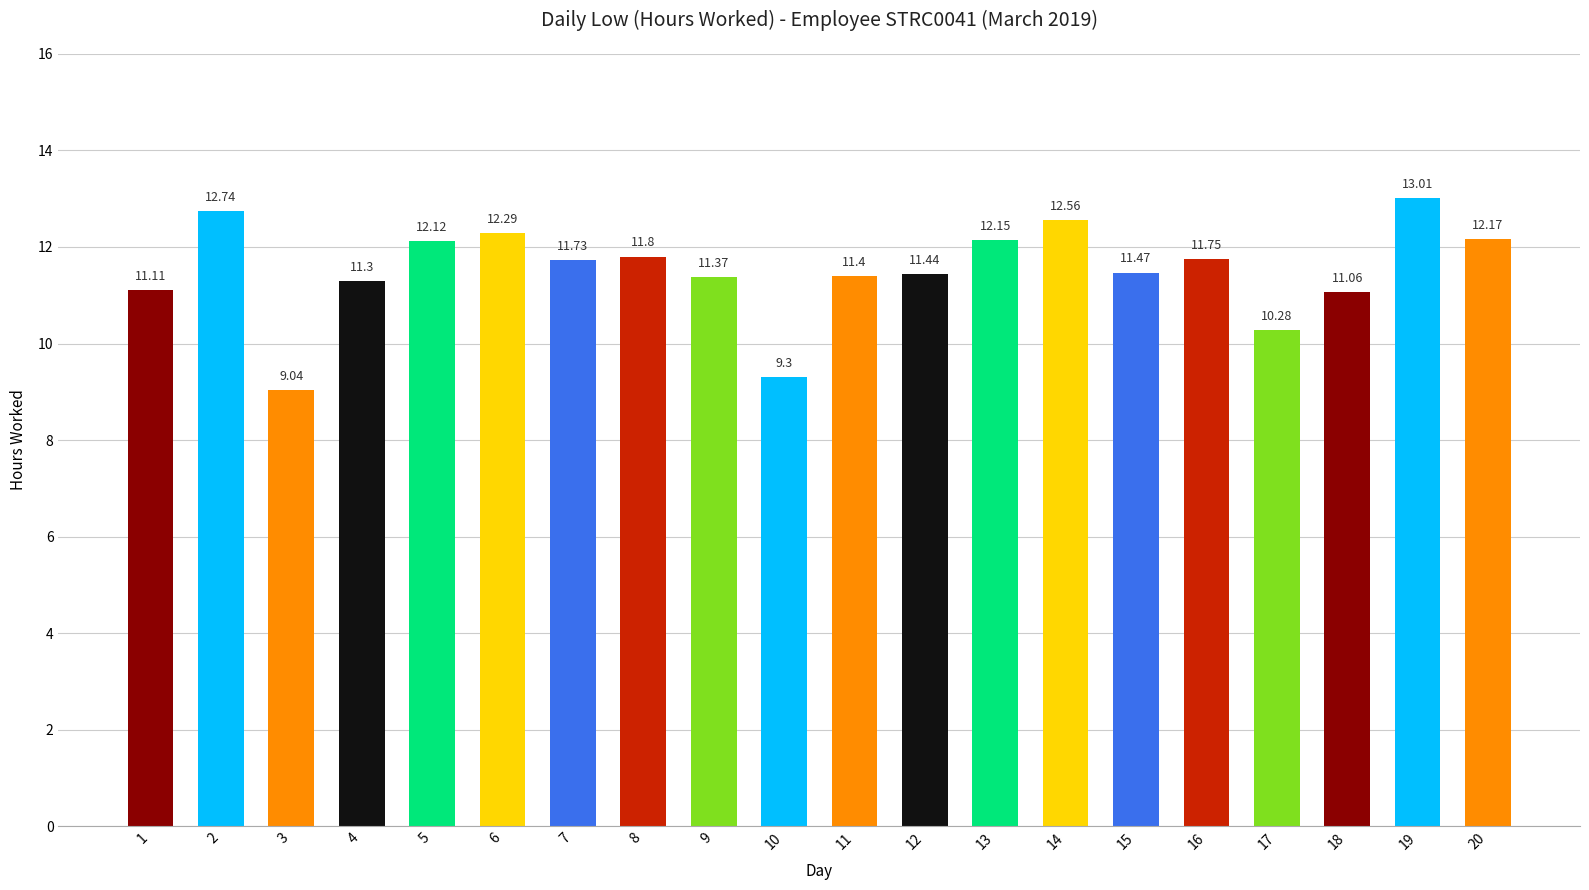

Count the number of values greater than 11.

17